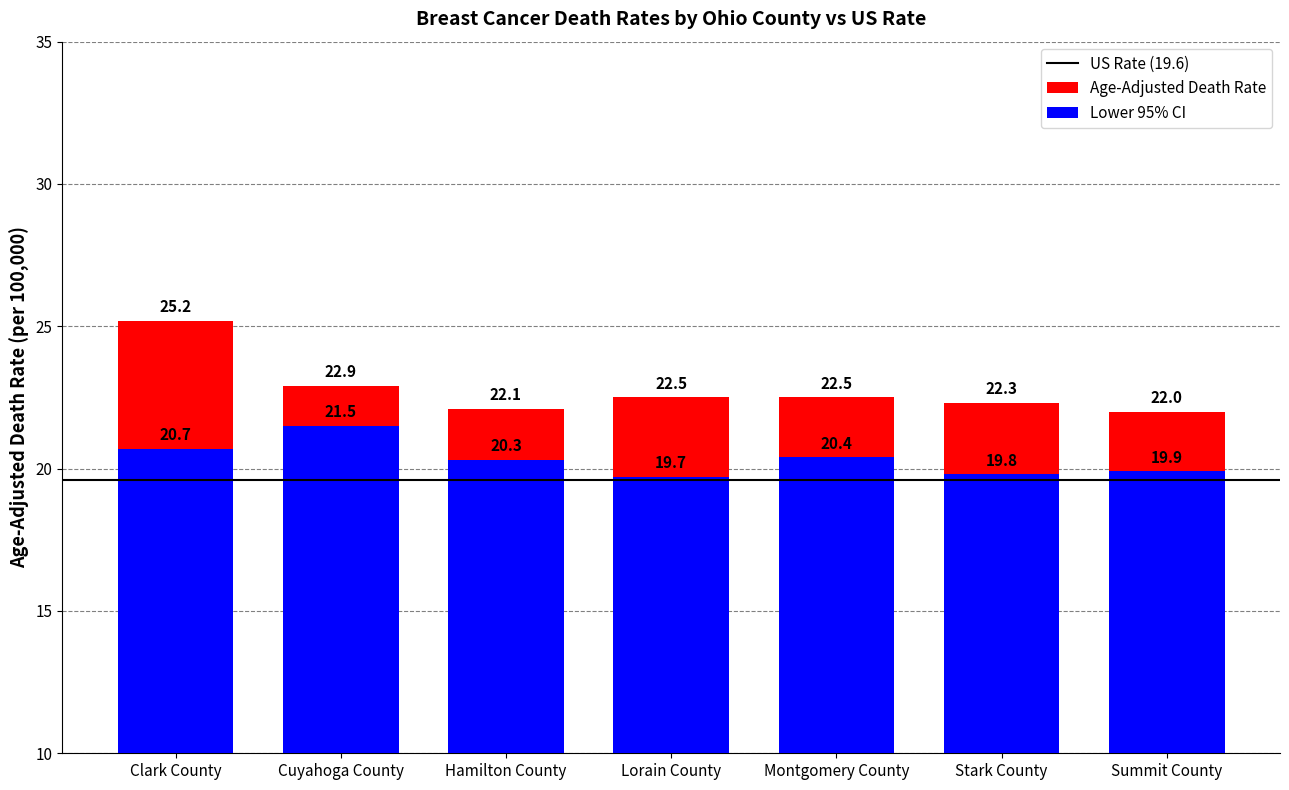

How many bars are there in total?

14